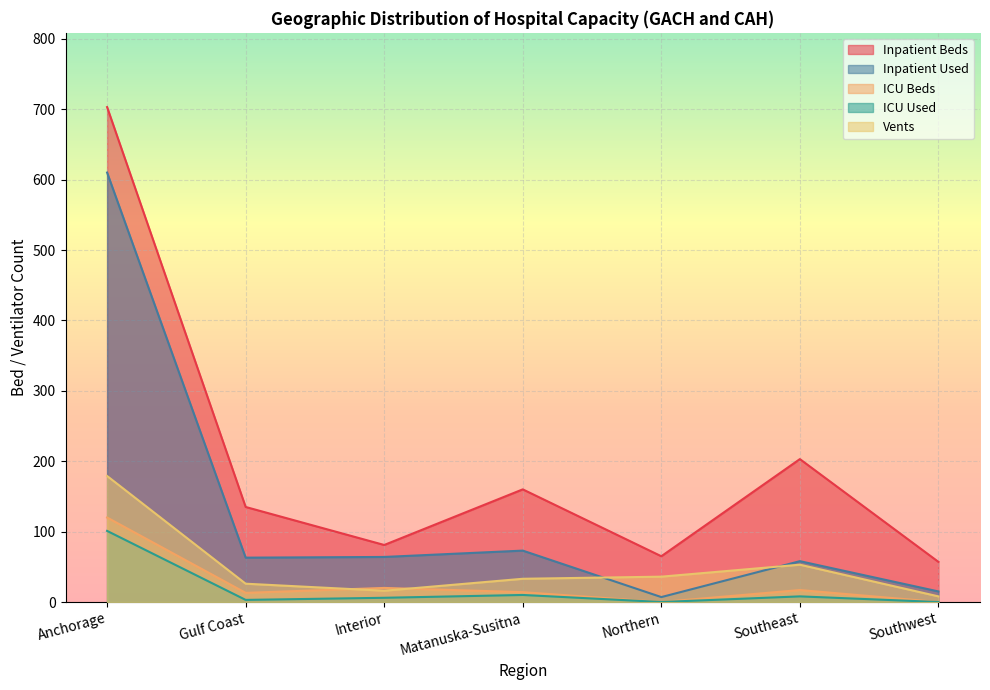

How many interior local valleys does the ICU Beds series have?

2